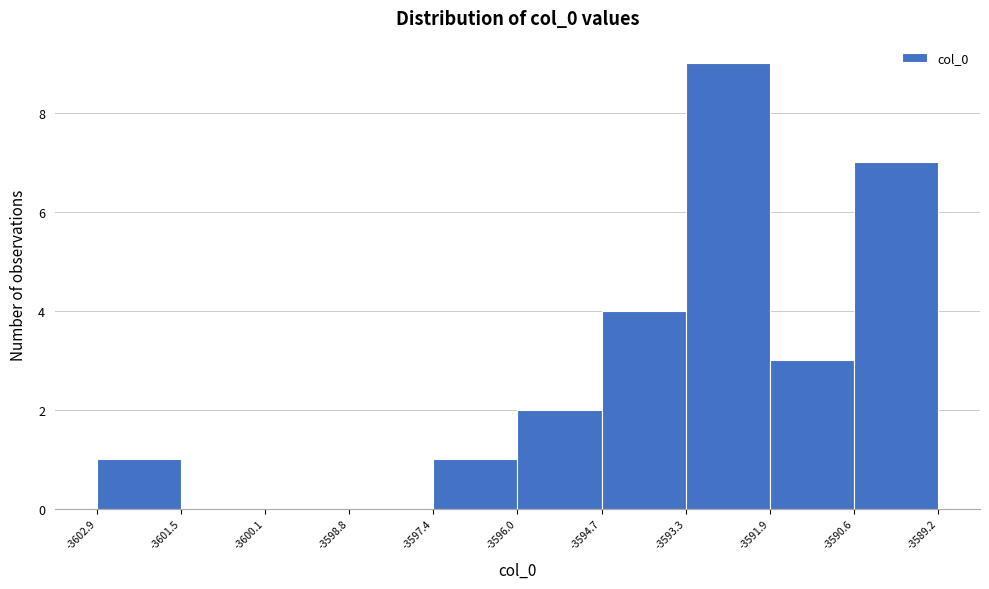

What is the height of the bar covering -3602.9 to -3601.5 on the x-axis? The values are not printed on the chart, so give them approximately, as read against the axis.

1